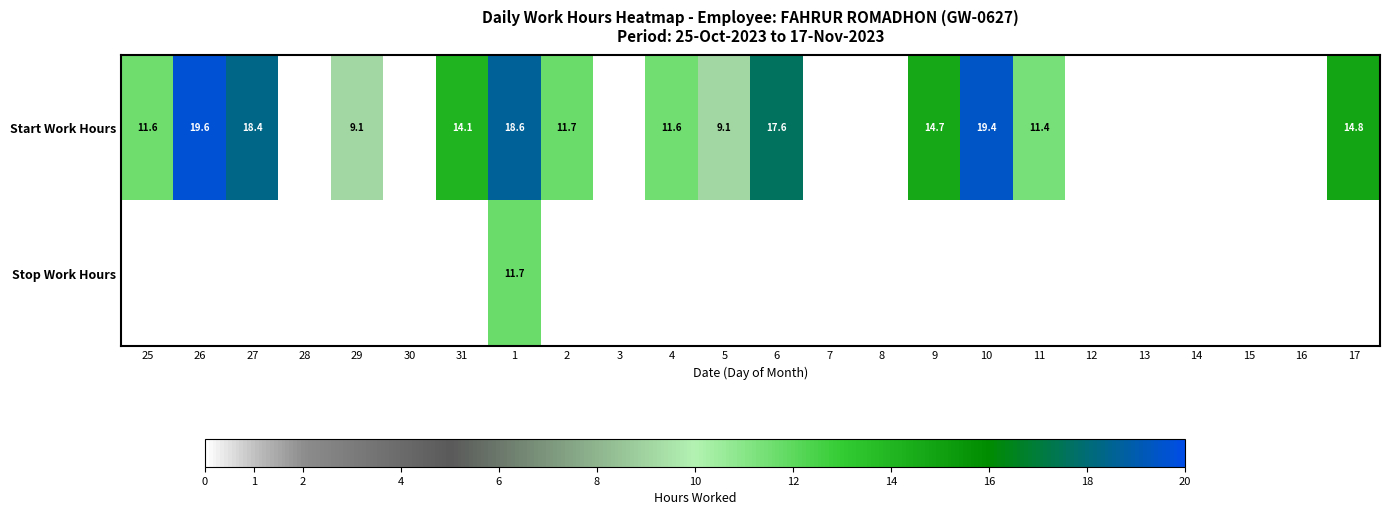

What is the difference between the highest and lowest values at 1?

6.9